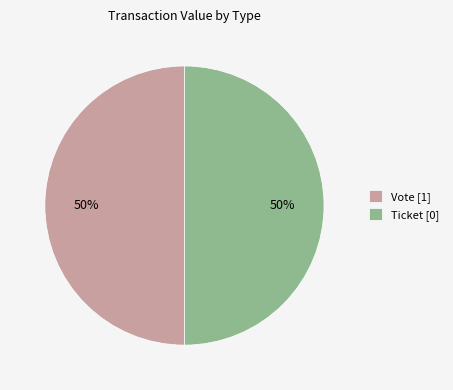

Do Ticket [0] and Vote [1] together represent more than half of the pie?

Yes